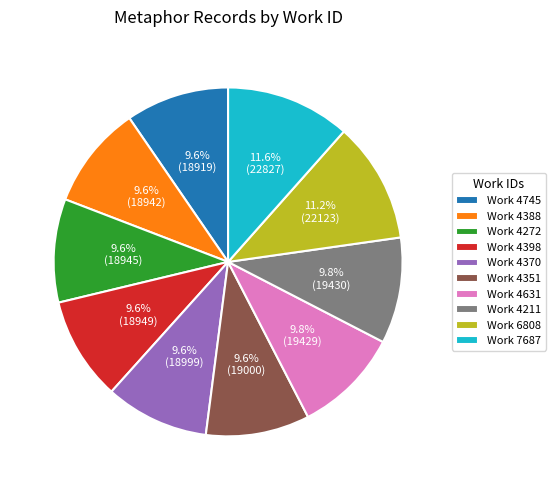

What is the ratio of the value at Work 4351 to the value at Work 4398?

1.0